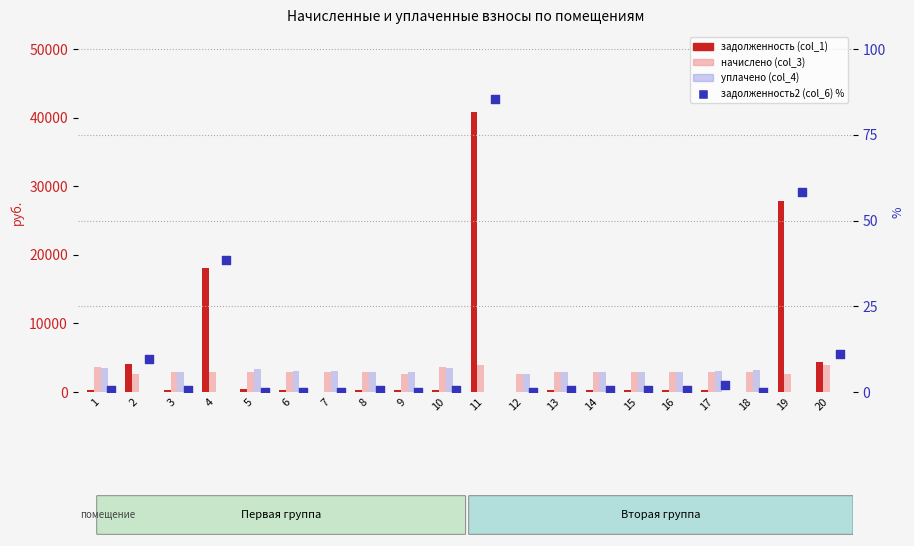

What are all the series names shown in the legend?

начислено (col_3), уплачено (col_4), задолженность (col_1), задолженность2 (col_6) %